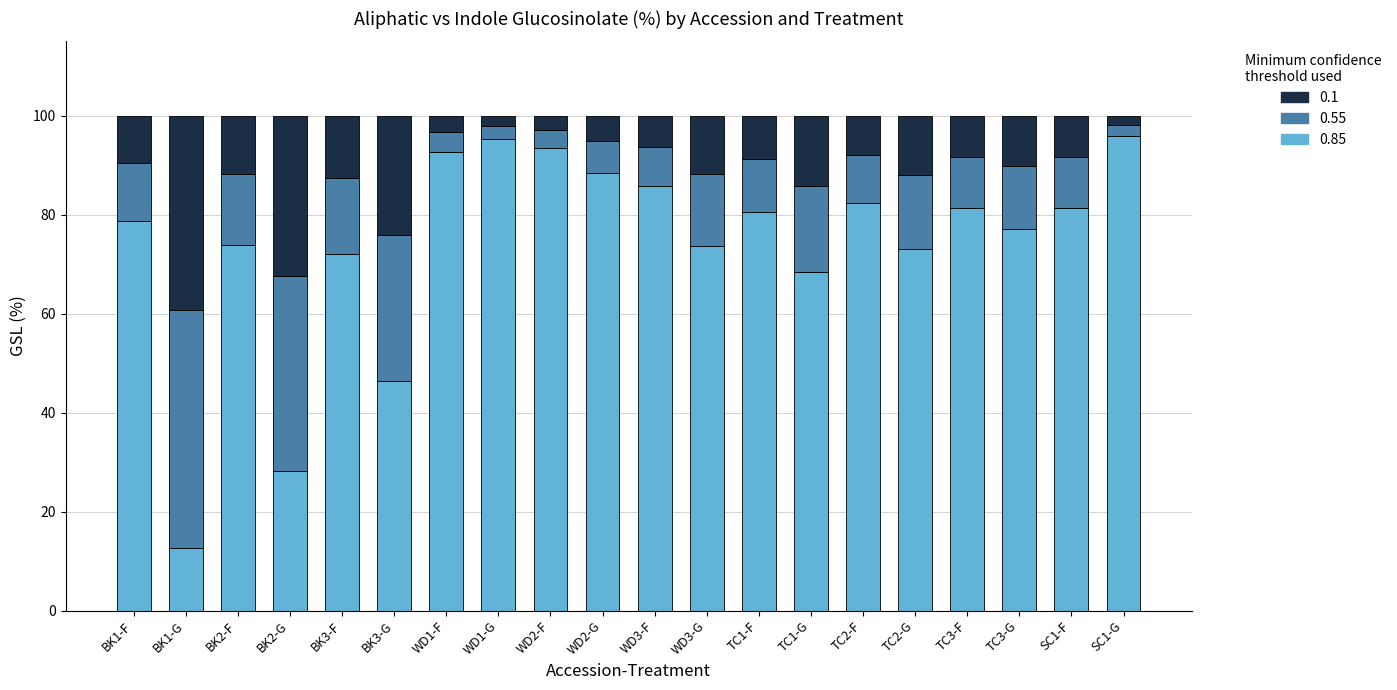

What is the lowest value of the 0.85 series?

12.7